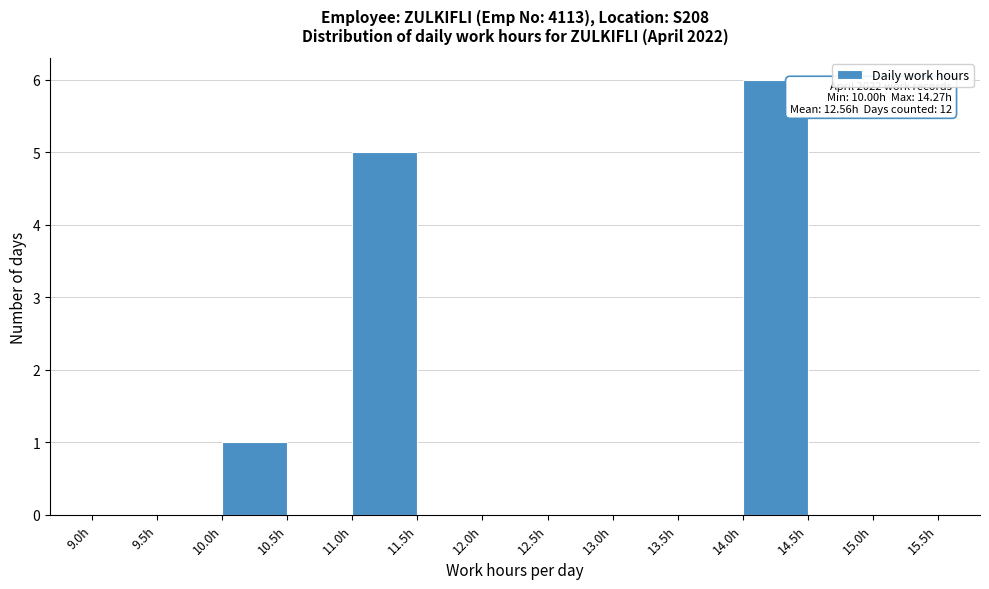

Which range on the x-axis has the tallest bar?

14.0 to 14.5